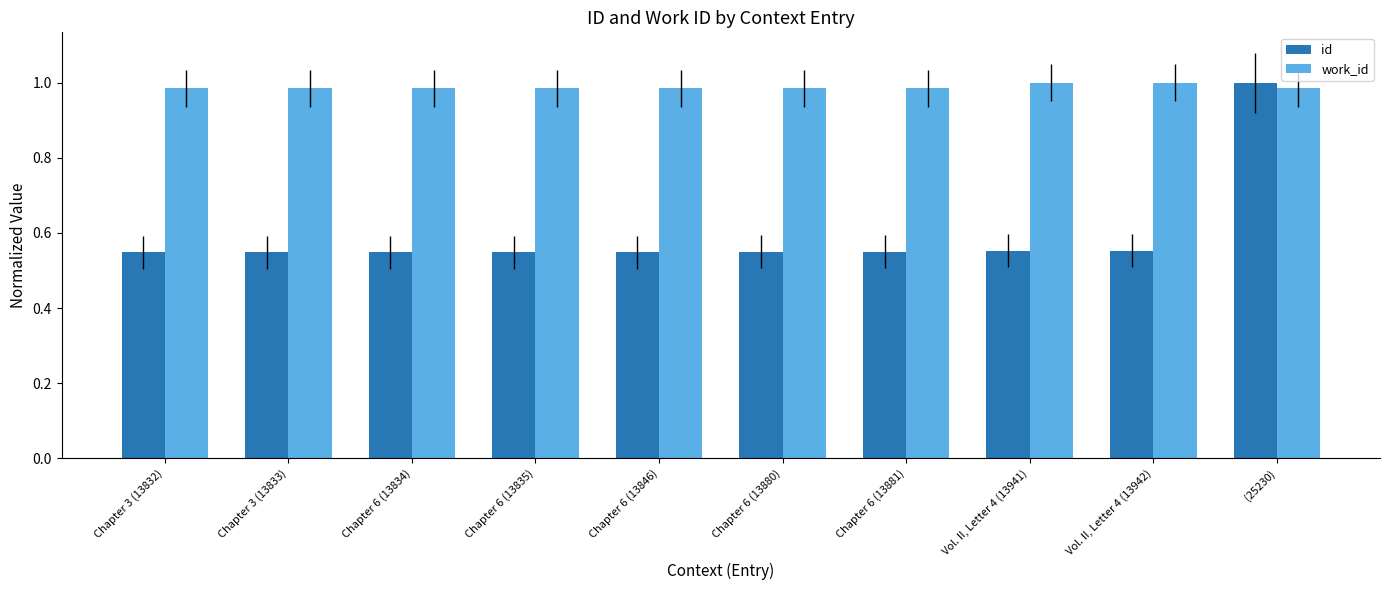

Which series has the widest spread of values?

id